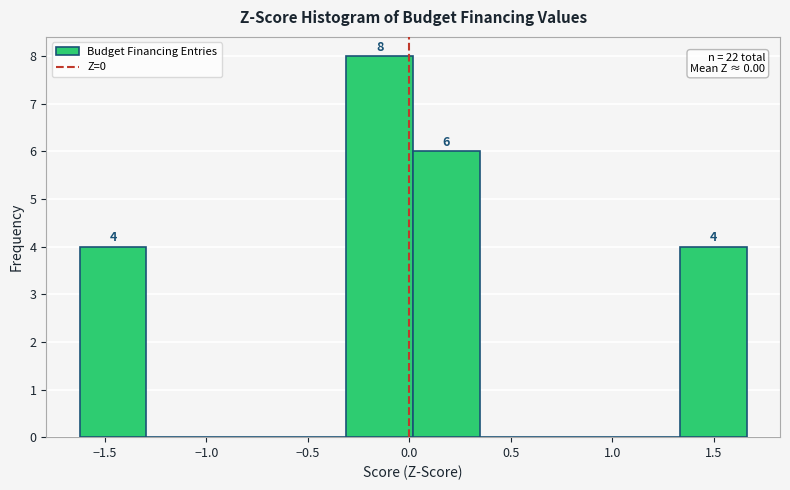

Which range on the x-axis has the tallest bar?

-0.30 to 0.00